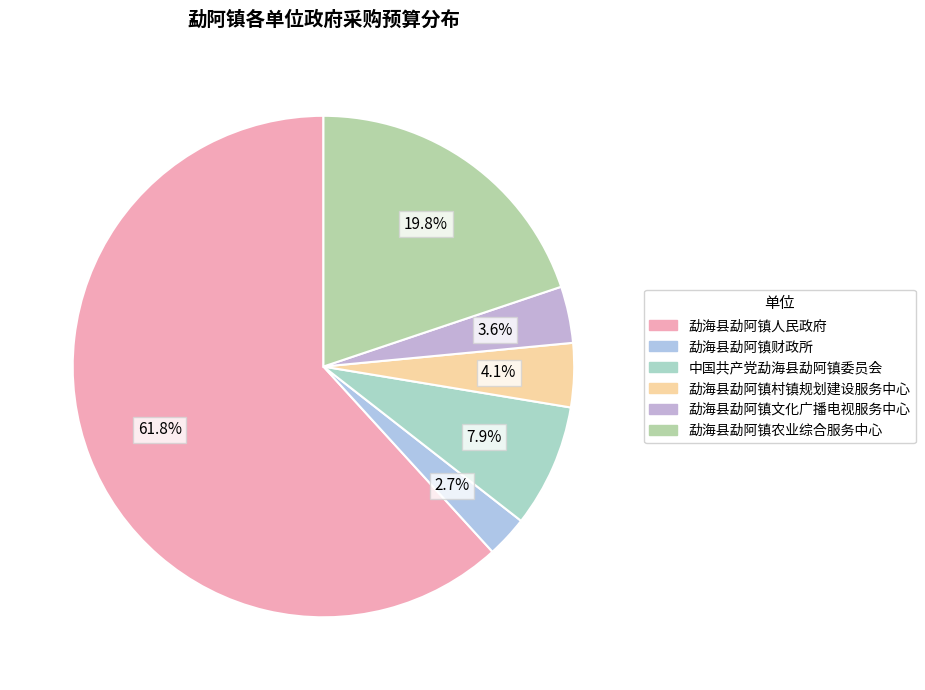

Is 勐海县勐阿镇农业综合服务中心 the majority of the pie?

No